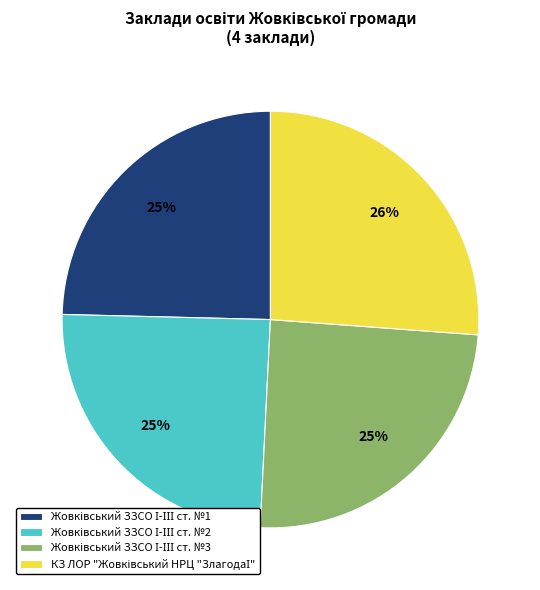

How many slices are in this pie chart?

4